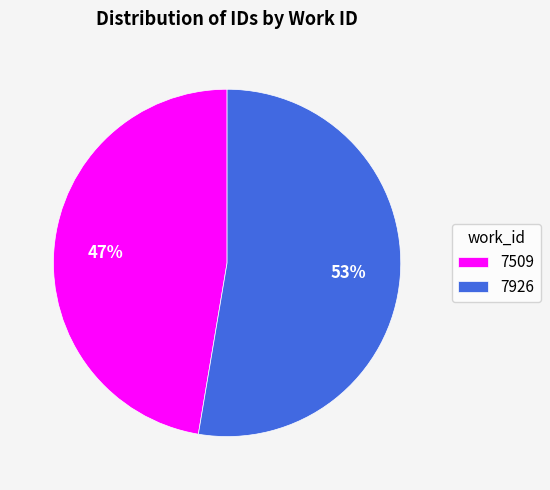

What is the largest slice in the pie chart?

7926